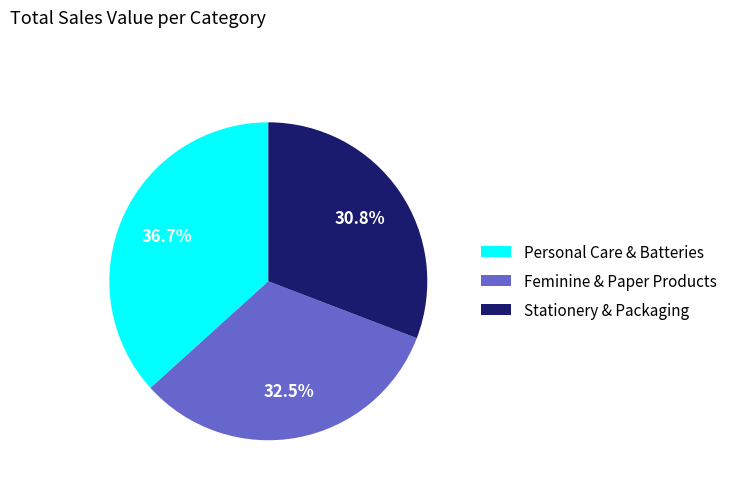

Rank the categories by value from lowest to highest.

Stationery & Packaging, Feminine & Paper Products, Personal Care & Batteries